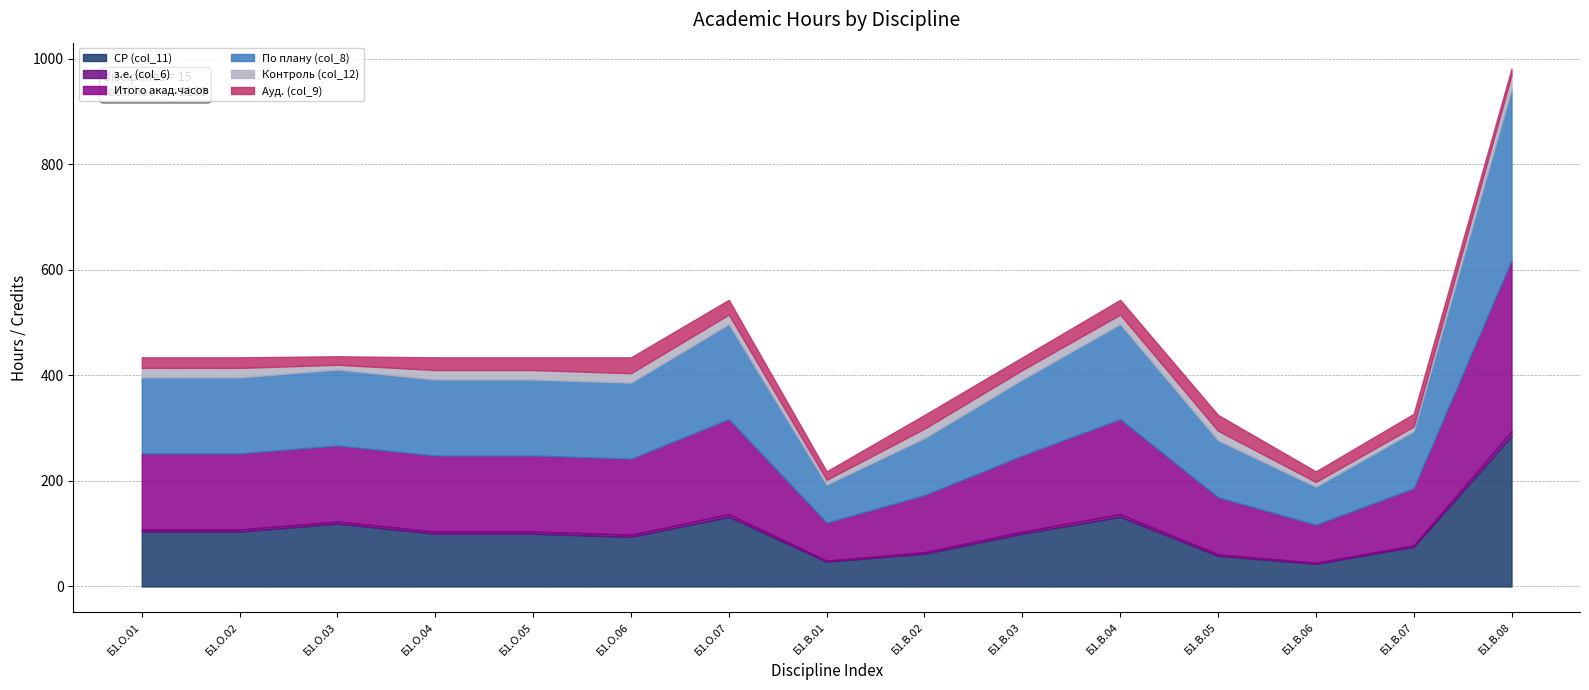

True or false: СР (col_11) has a value of 47 at Б1.В.01.

True